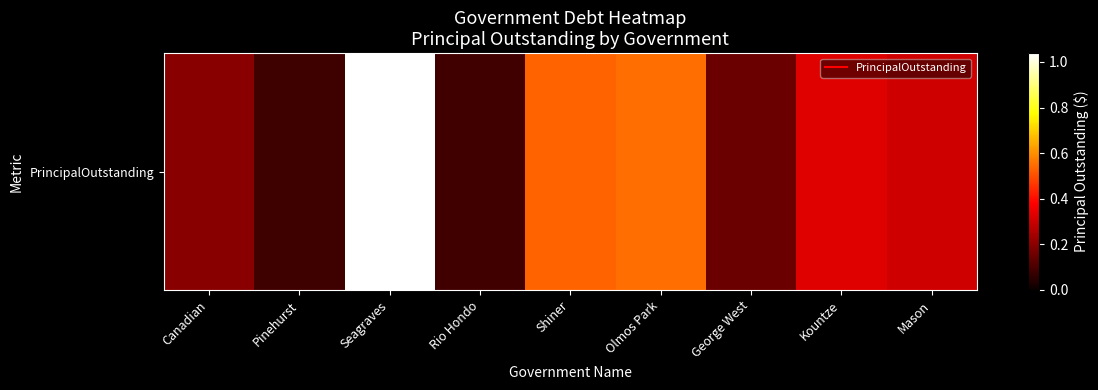

The chart shows a value of 2569397 at Olmos Park. True or false?

False